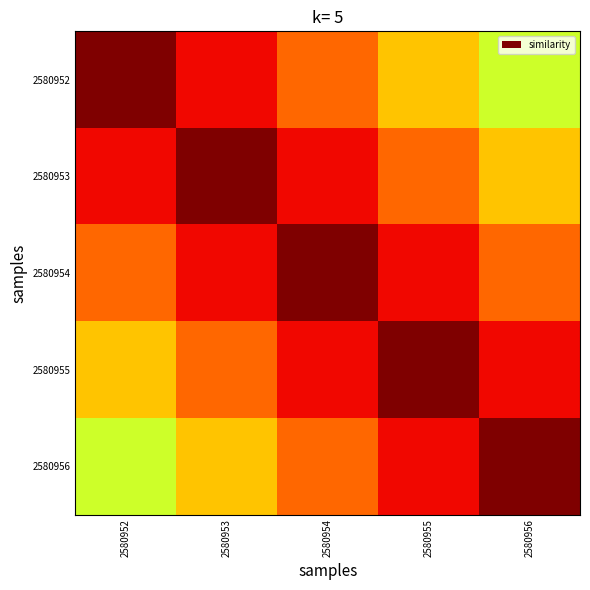

How many categories are shown in the chart?

5